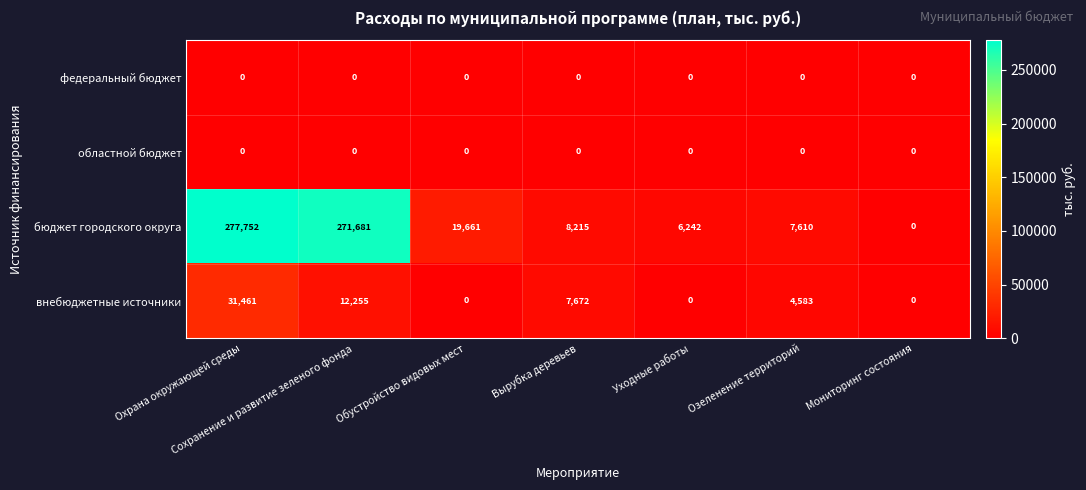

Which series has the largest total across all categories?

бюджет городского округа